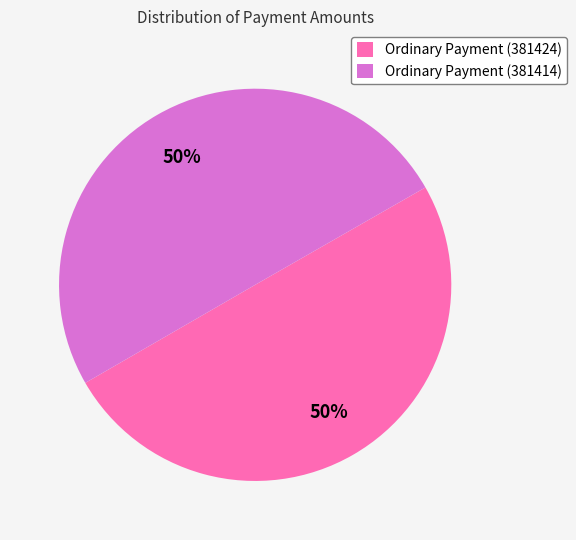

The Ordinary Payment (381414) slice represents 64% of the pie. True or false?

False